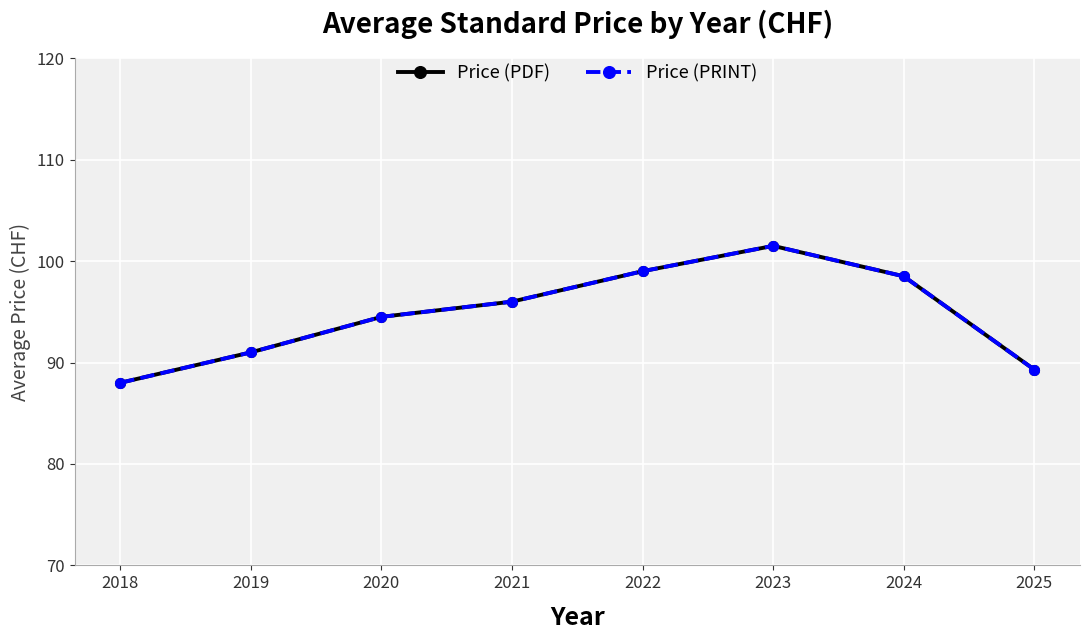

Does the chart have visible grid lines?

Yes